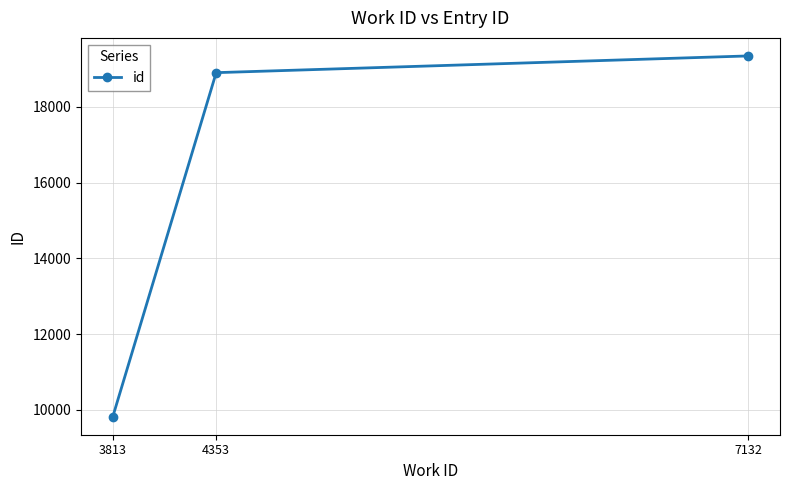

What is the difference between the maximum and second lowest values?

442